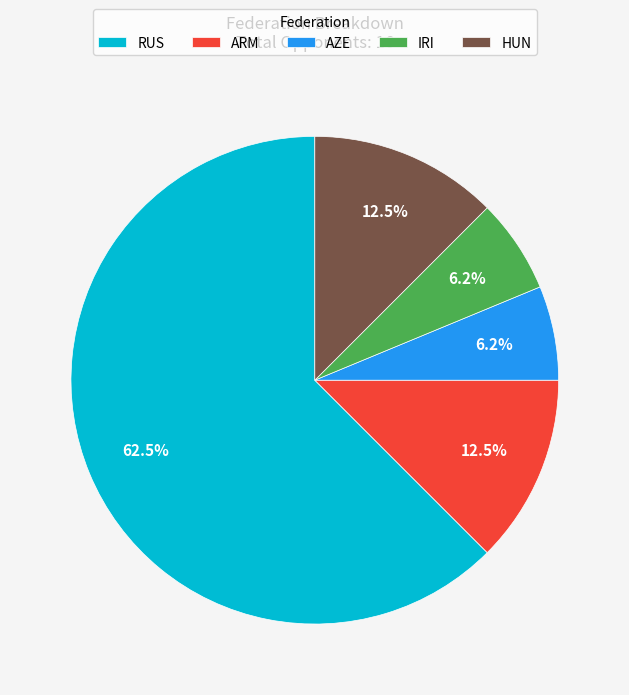

What percentage is NOT represented by HUN?

87.5%